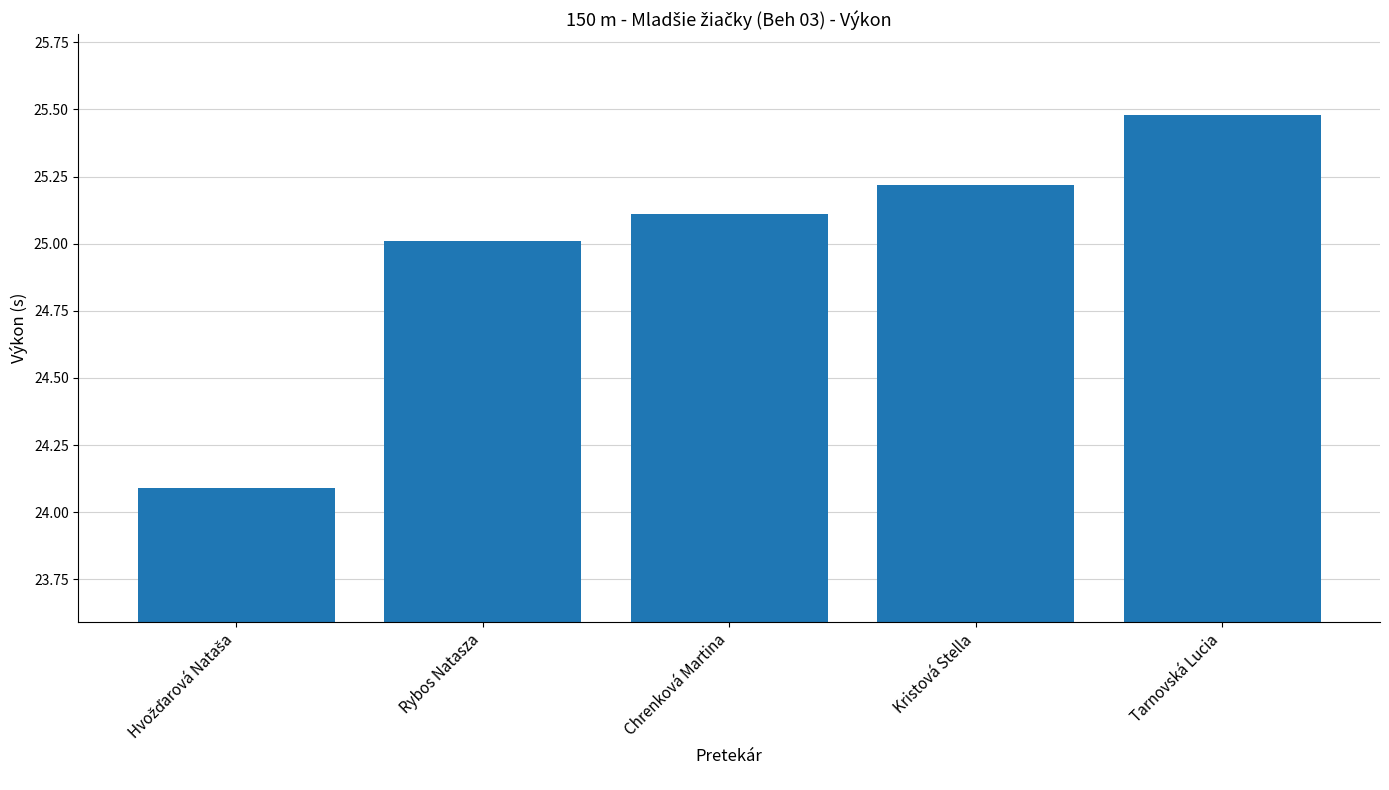

Is it true that the value at Kristová Stella is 10.9?

False